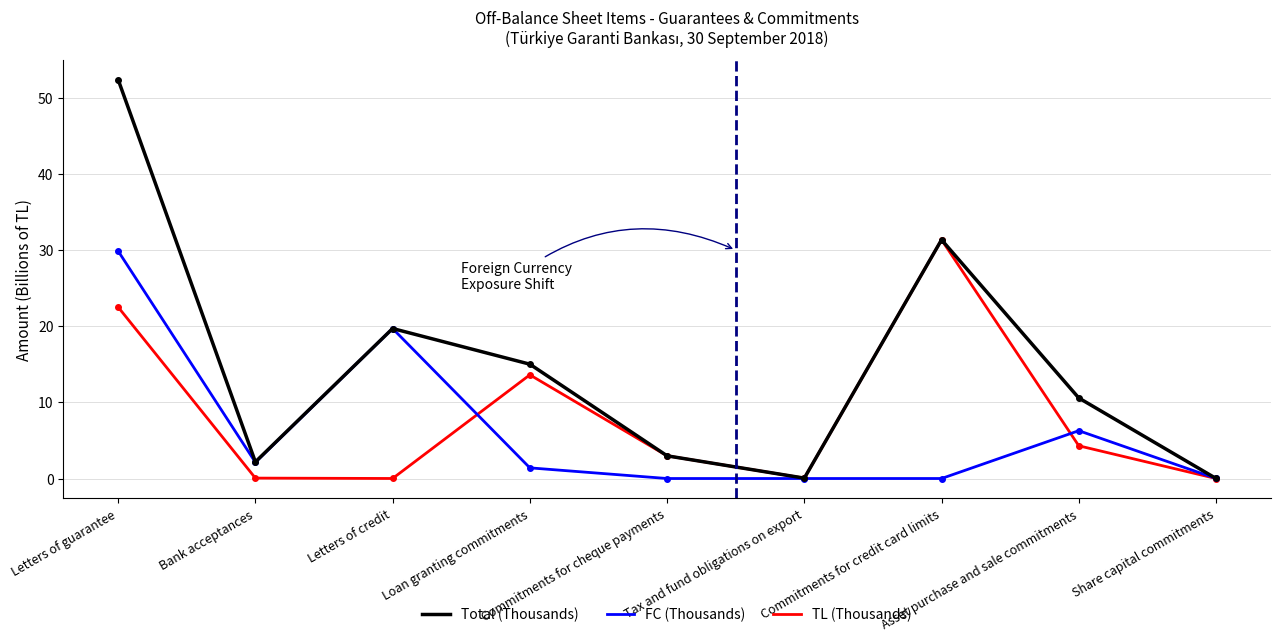

Which series has the largest total across all categories?

Total (Thousands)